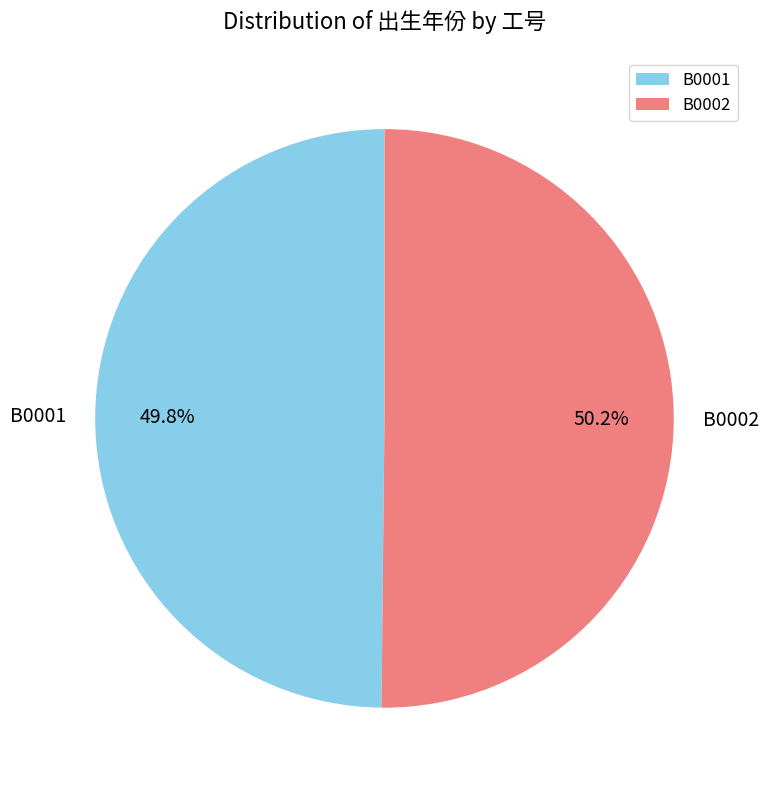

Is it true that B0002 is 58% of the pie?

False